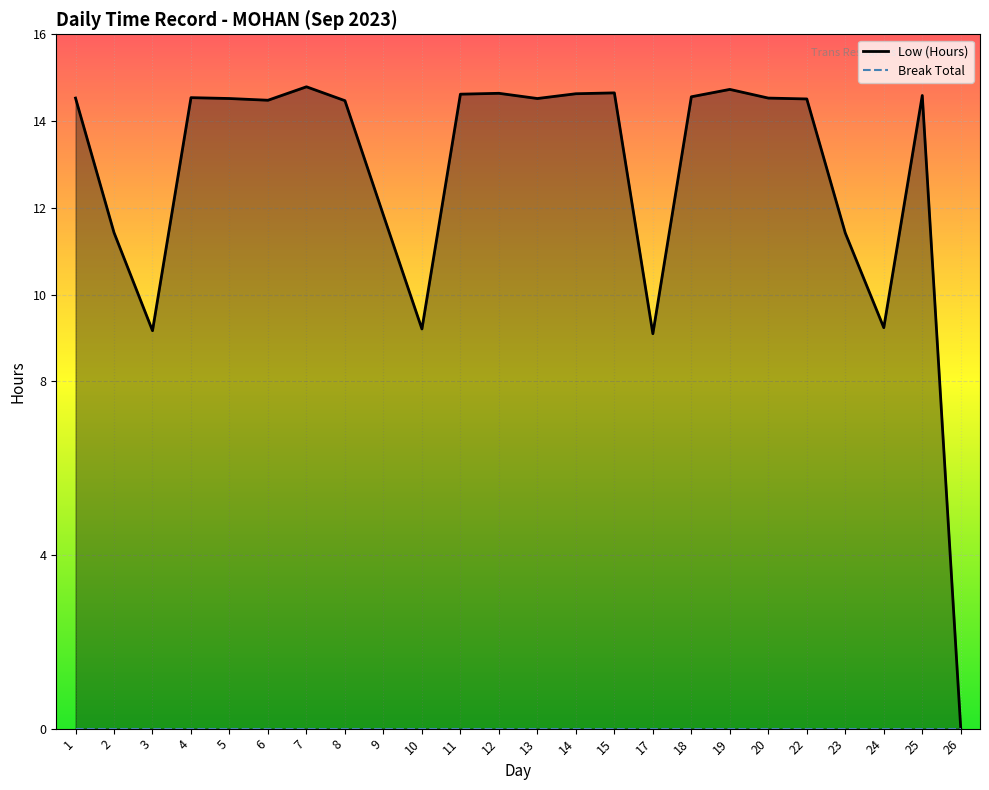

What is the average value?

12.7